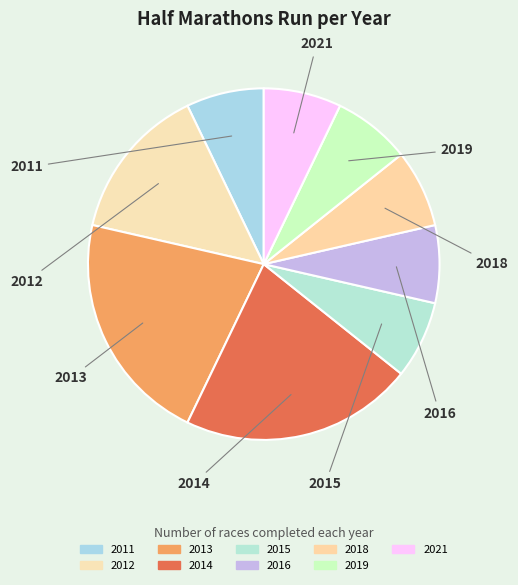

How many slices are in this pie chart?

9